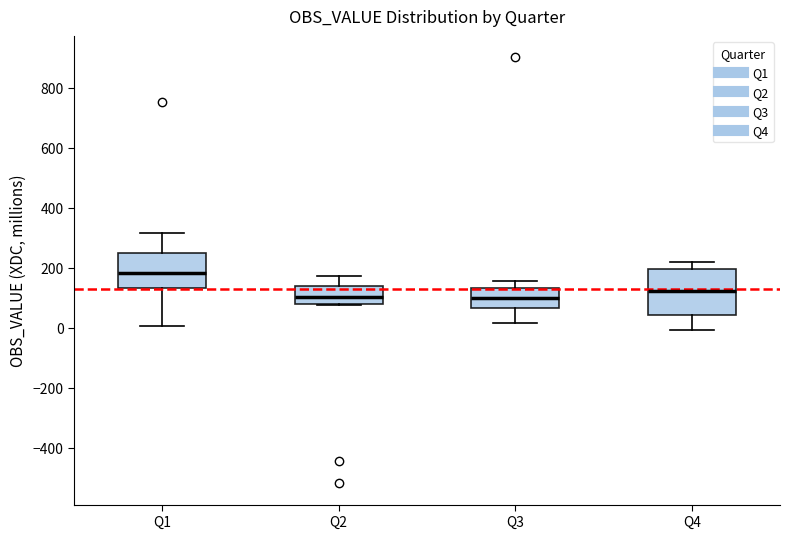

Reading left to right, transcribe this box plot: for each box, give where its median line is, the range the box spans, and where its two whiskers end, as read against the y-axis. The values are not printed on the chart, so give them approximately, as read against the axis.

Q1: median 180, box 140 to 240, whiskers 0 to 320
Q2: median 100, box 80 to 140, whiskers 80 to 180
Q3: median 100, box 60 to 140, whiskers 20 to 160
Q4: median 120, box 40 to 200, whiskers 0 to 220